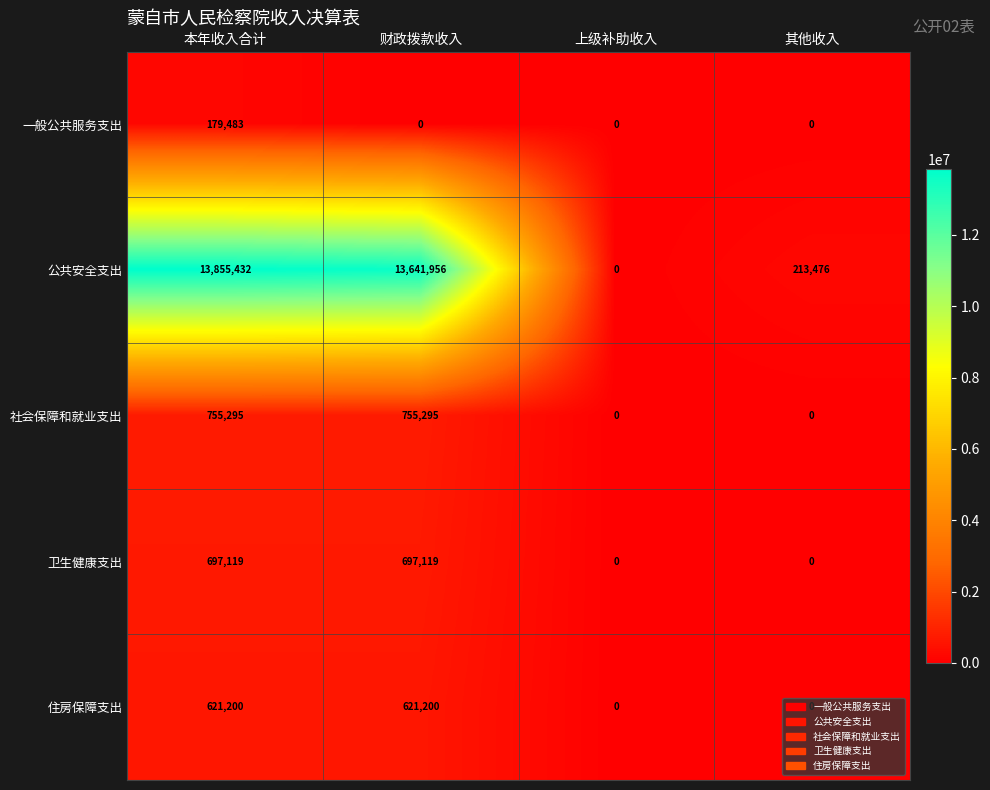

Where does the 公共安全支出 series first go above 13641956?

本年收入合计